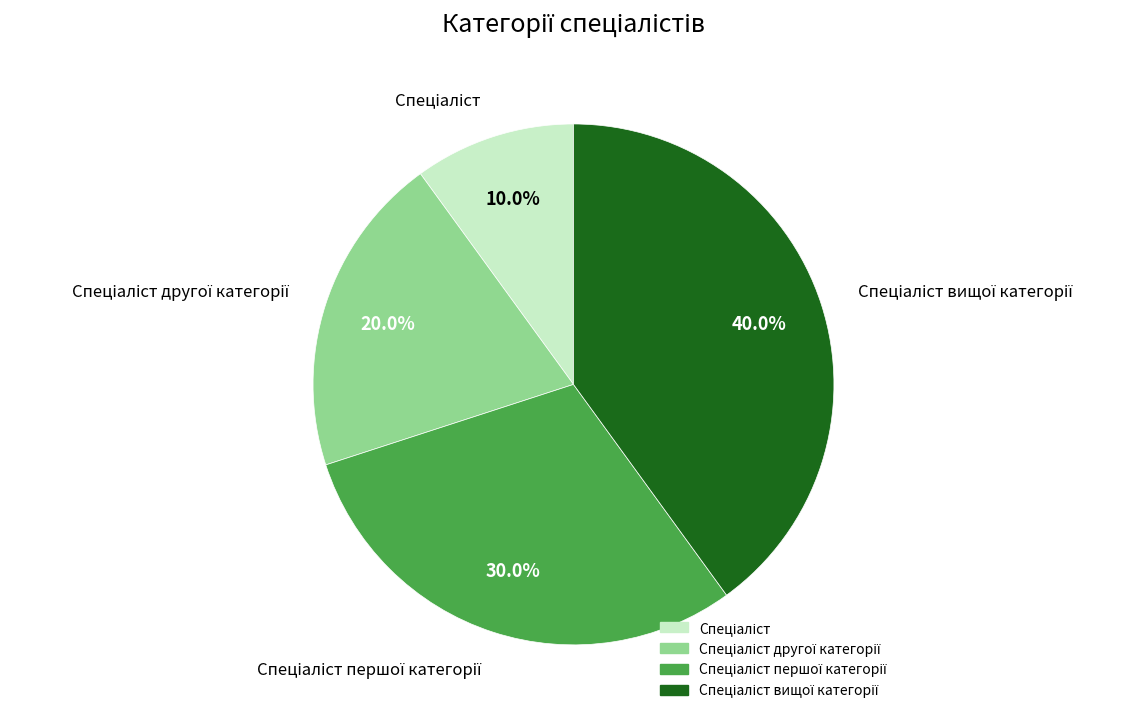

Is there any slice that represents more than half of the pie?

No